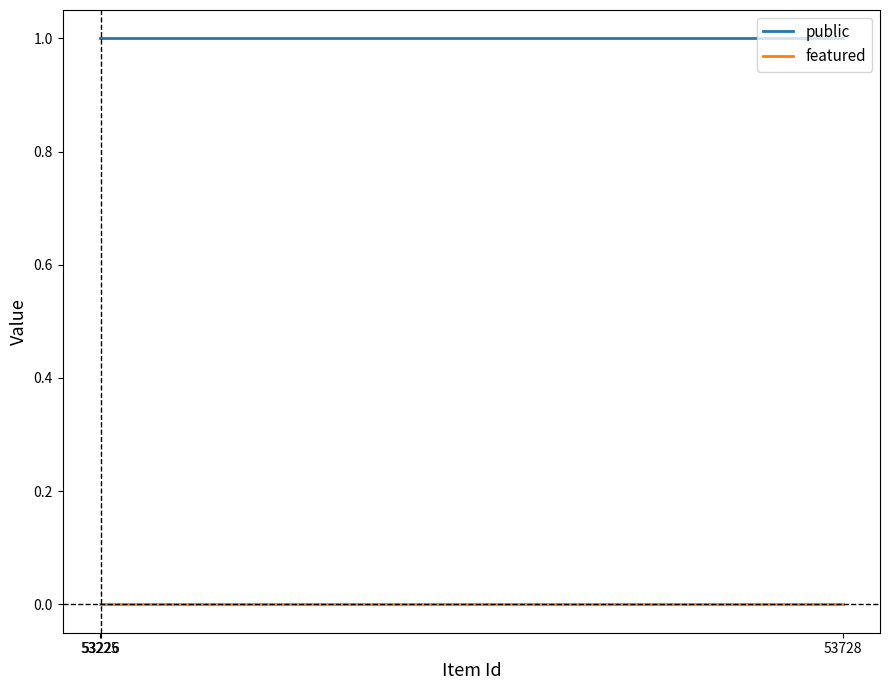

How many lines are shown in the chart?

2